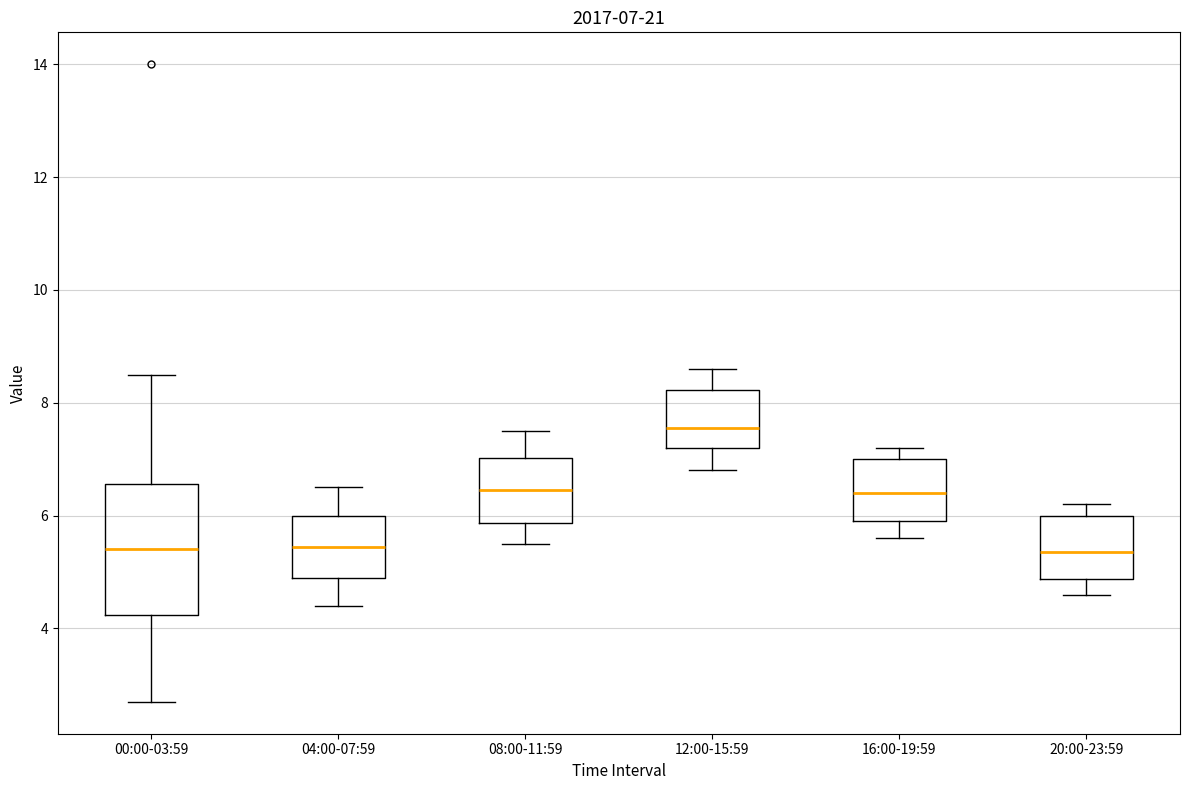

Comparing the boxes themselves (not the whiskers), which one is the tallest?

00:00-03:59